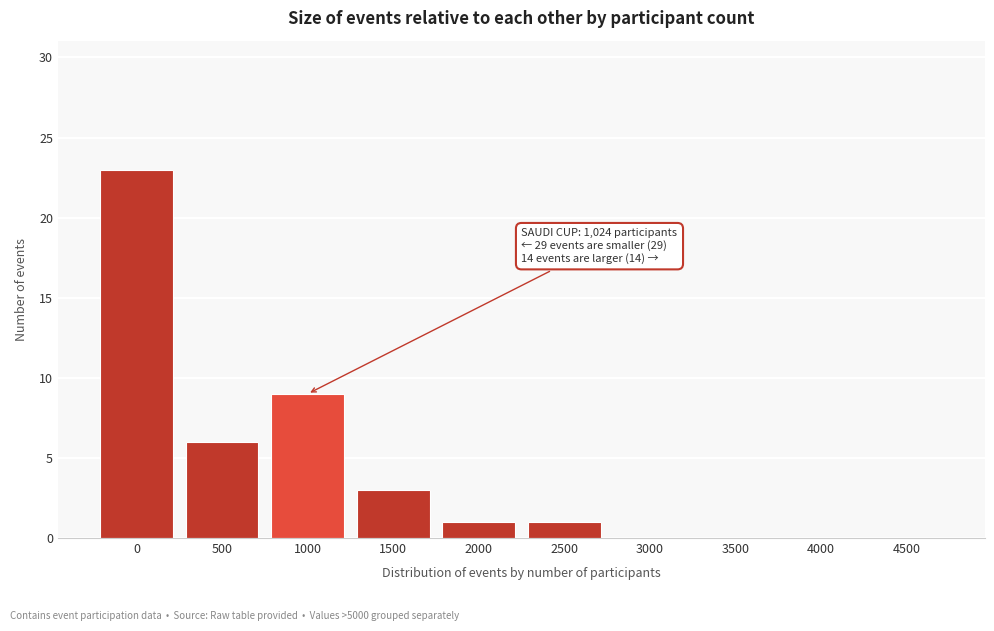

Reading left to right, list all the values displayed in this chart.

0=23	500=6	1000=9	1500=3	2000=1	2500=1	3000=0	3500=0	4000=0	4500=0